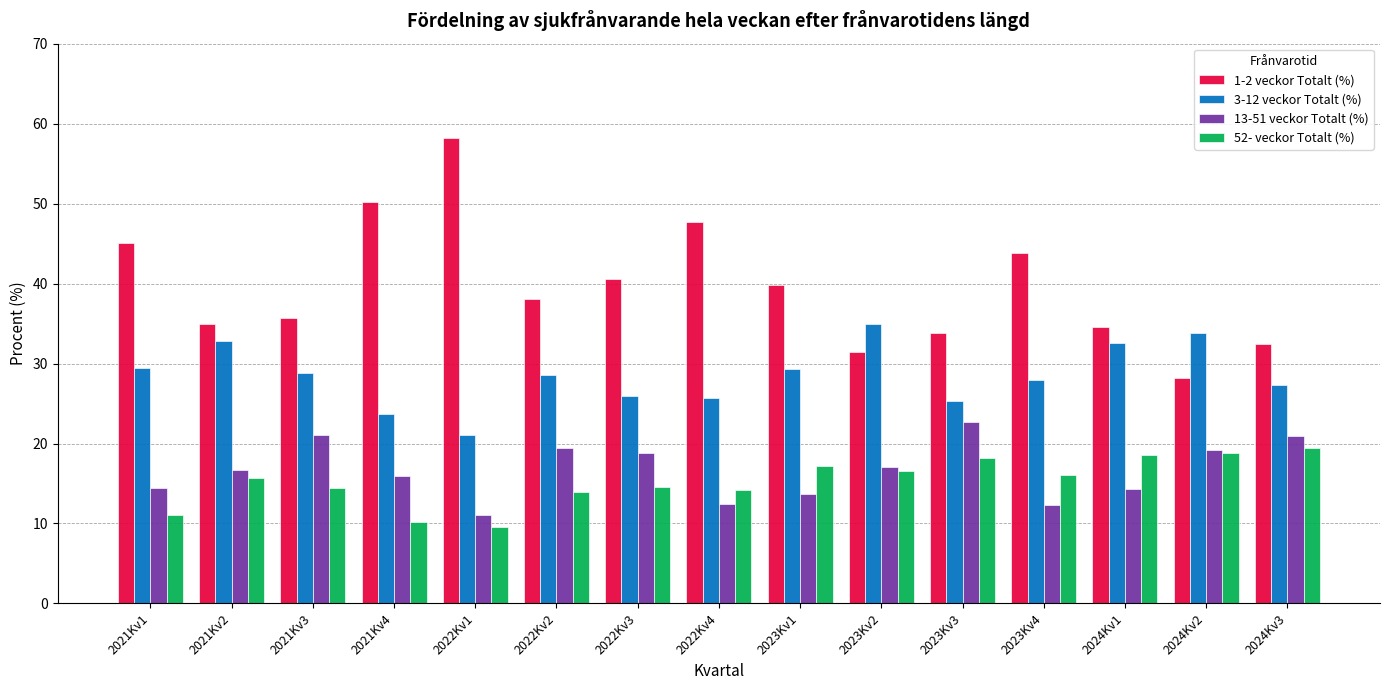

Which series has the largest total across all categories?

1-2 veckor Totalt (%)